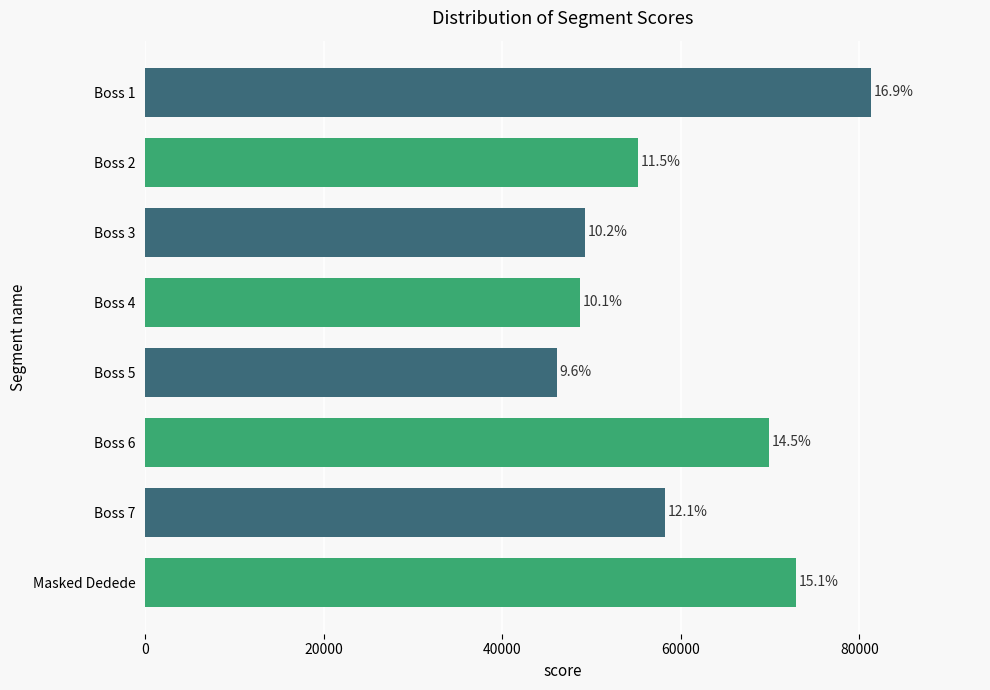

Does the chart contain stacked bars?

No